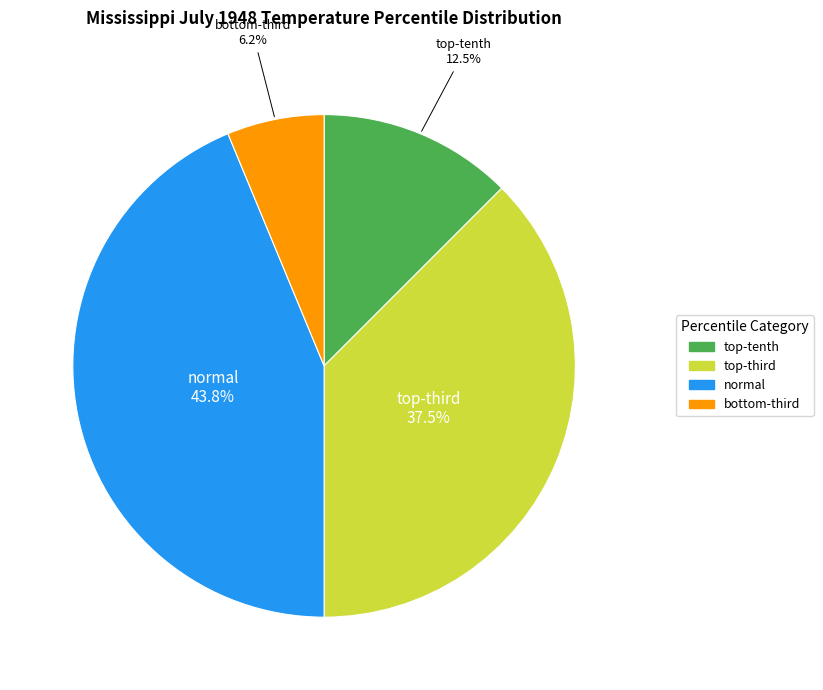

Rank the categories by value from highest to lowest.

normal, top-third, top-tenth, bottom-third